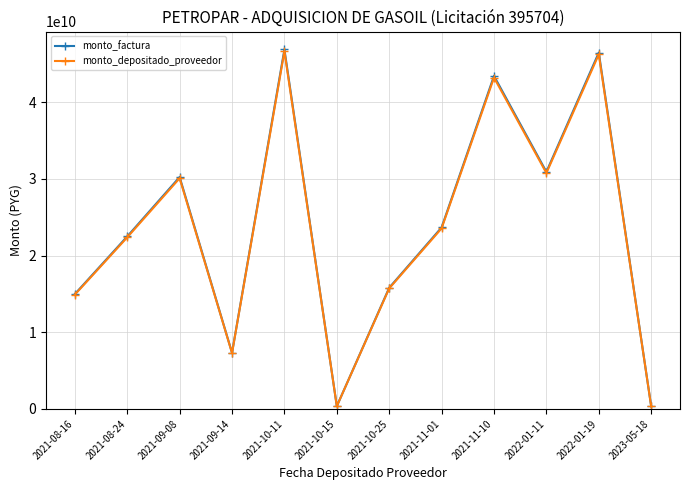

Where is the first local minimum for monto_factura?

2021-09-14